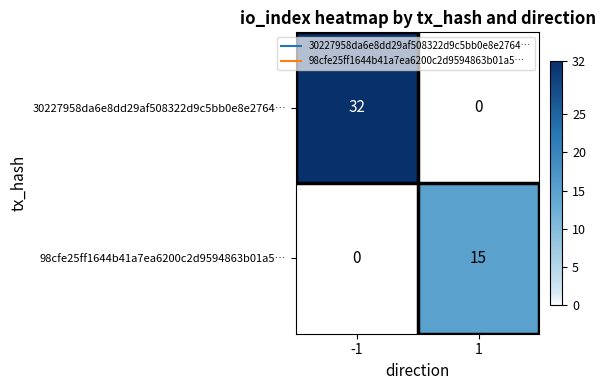

True or false: 98cfe25ff1644b41a7ea6200c2d9594863b01a5… has a value of 15 at 1.

True